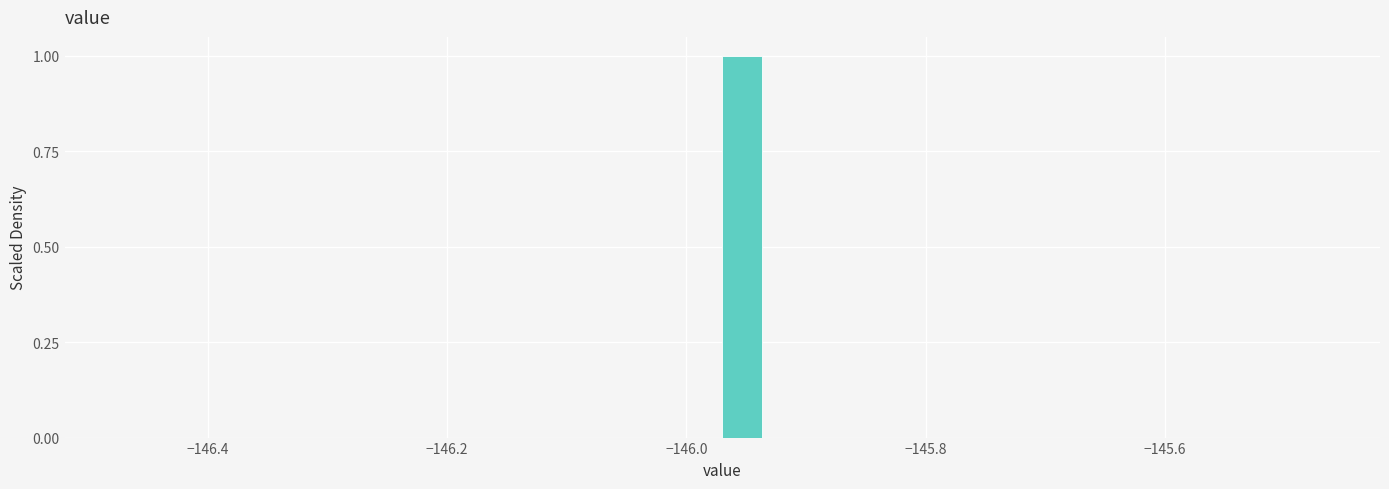

Around what value on the x-axis is the tallest bar? Give the approximate position of its centre, as read against the axis.

-145.96